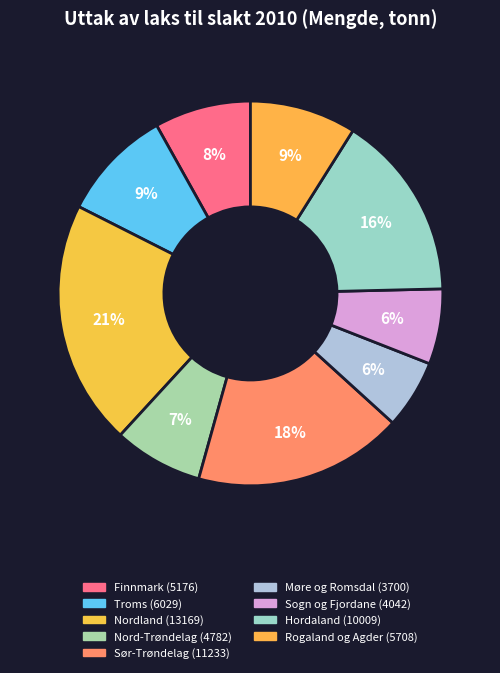

How many segments does this pie chart have?

9